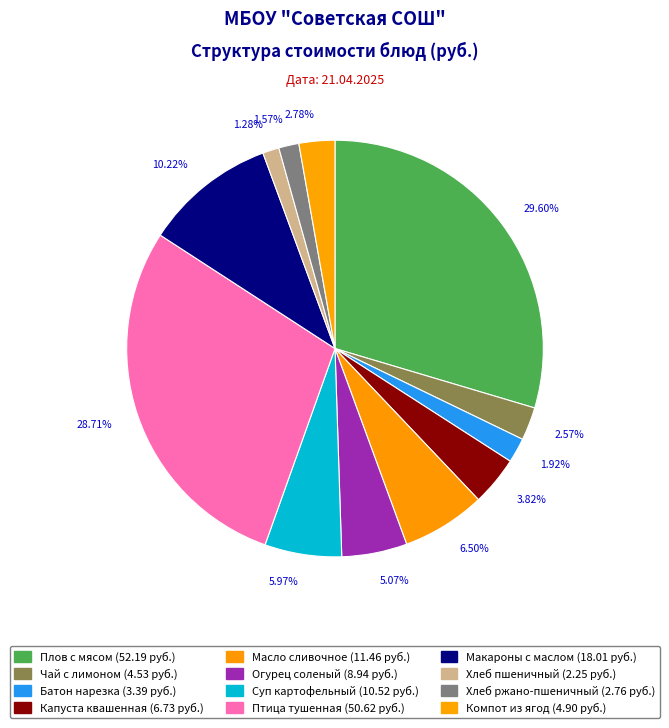

The Компот из ягод slice represents 12% of the pie. True or false?

False